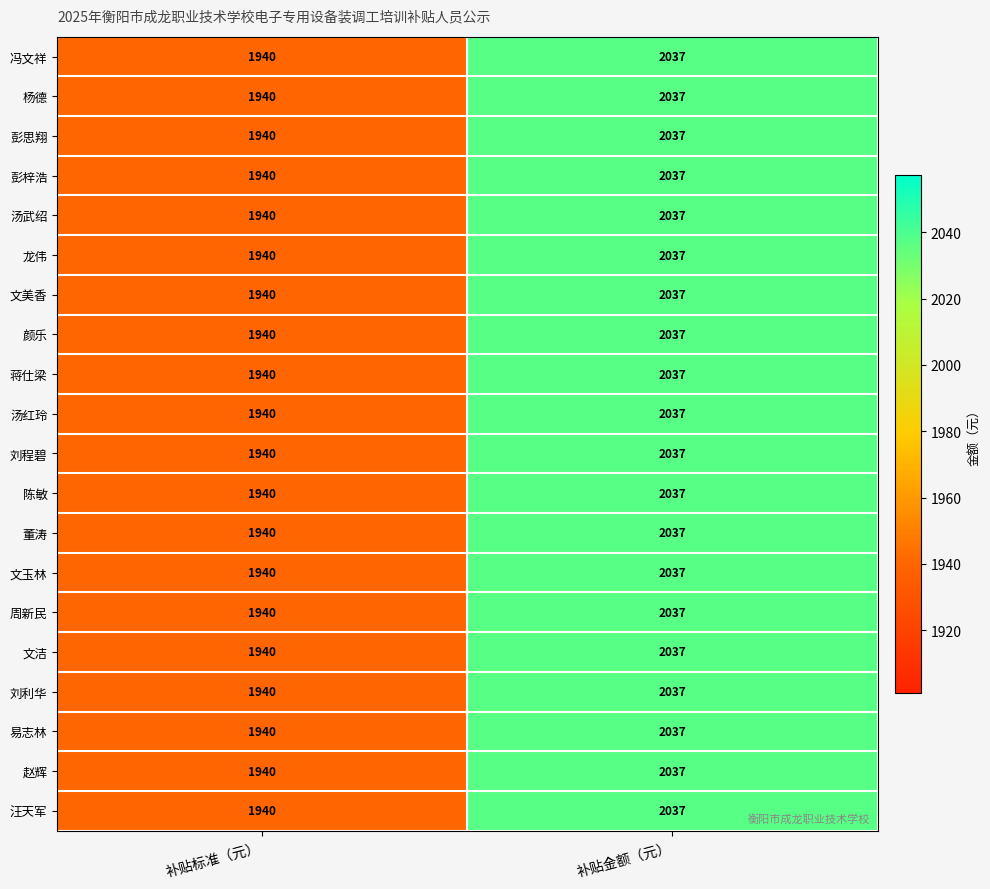

How many data points does each series have?

2